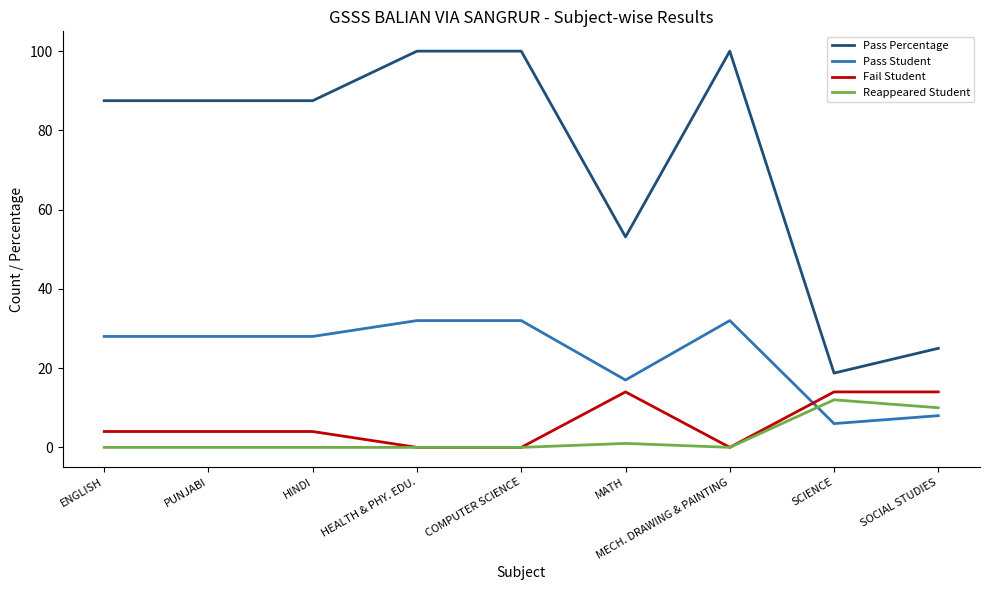

Reading right to left, extract all data points from this chart.

Pass Percentage: SOCIAL STUDIES=25.0	SCIENCE=18.8	MECH. DRAWING & PAINTING=100.0	MATH=53.1	COMPUTER SCIENCE=100.0	HEALTH & PHY. EDU.=100.0	HINDI=87.5	PUNJABI=87.5	ENGLISH=87.5
Pass Student: SOCIAL STUDIES=8.0	SCIENCE=6.0	MECH. DRAWING & PAINTING=32.0	MATH=17.0	COMPUTER SCIENCE=32.0	HEALTH & PHY. EDU.=32.0	HINDI=28.0	PUNJABI=28.0	ENGLISH=28.0
Fail Student: SOCIAL STUDIES=14.0	SCIENCE=14.0	MECH. DRAWING & PAINTING=0.0	MATH=14.0	COMPUTER SCIENCE=0.0	HEALTH & PHY. EDU.=0.0	HINDI=4.0	PUNJABI=4.0	ENGLISH=4.0
Reappeared Student: SOCIAL STUDIES=10.0	SCIENCE=12.0	MECH. DRAWING & PAINTING=0.0	MATH=1.0	COMPUTER SCIENCE=0.0	HEALTH & PHY. EDU.=0.0	HINDI=0.0	PUNJABI=0.0	ENGLISH=0.0